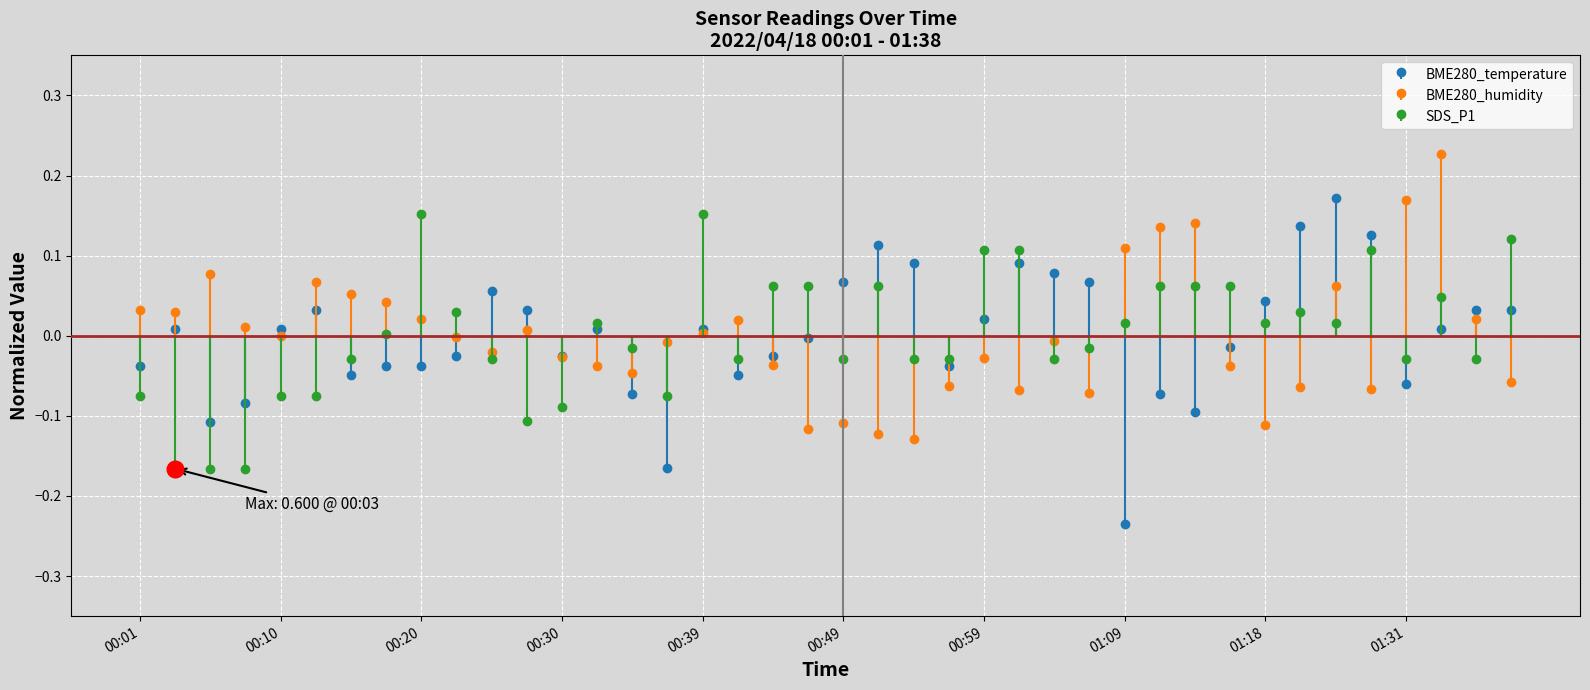

True or false: SDS_P1 has more than 1 interior local peaks.

True